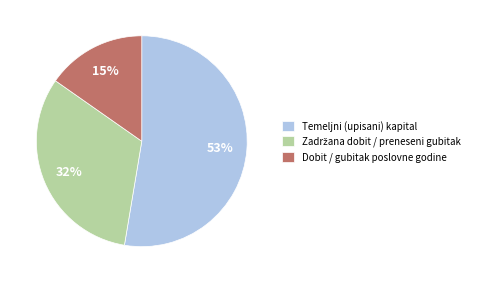

Does any single category account for the majority?

Yes